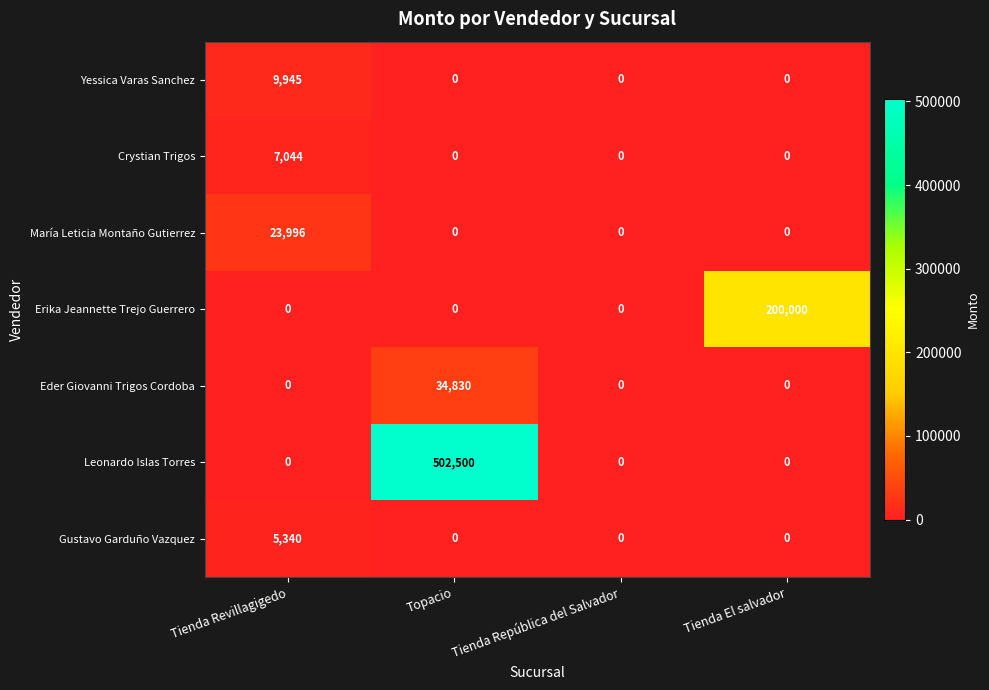

Which series has the widest spread of values?

Leonardo Islas Torres